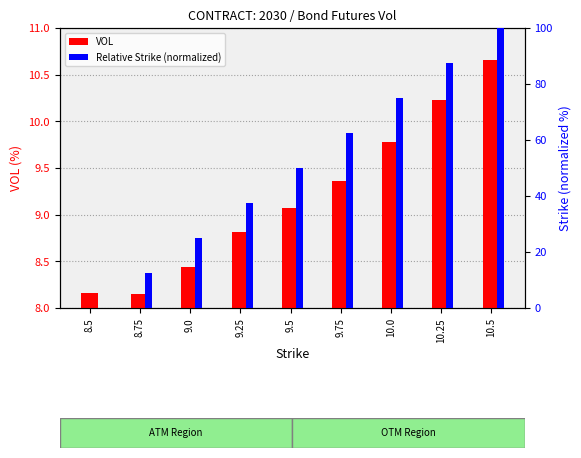

What is the spread (max minus min) of values at 9.25?

28.7